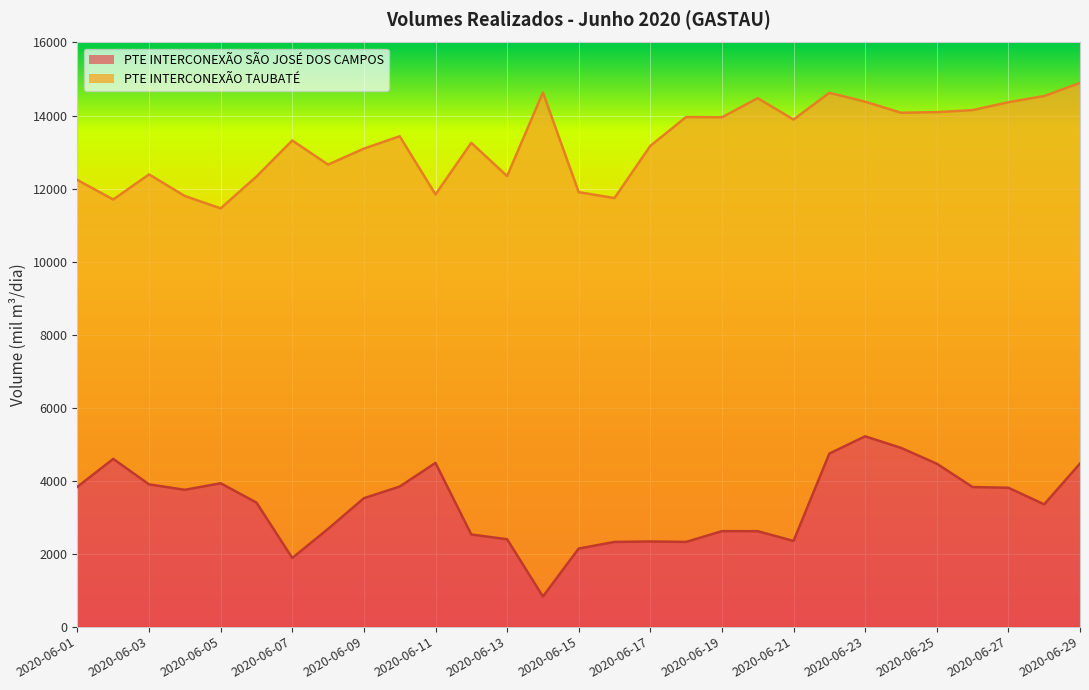

Where is the first local maximum?

2020-06-02